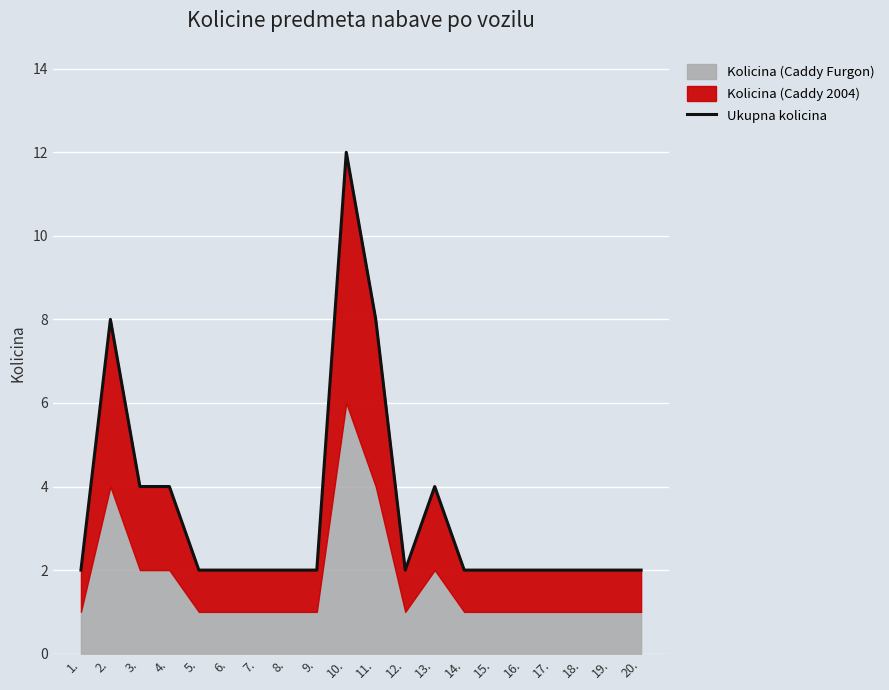

How many interior local valleys (lower than both neighbors) does the data have?

1